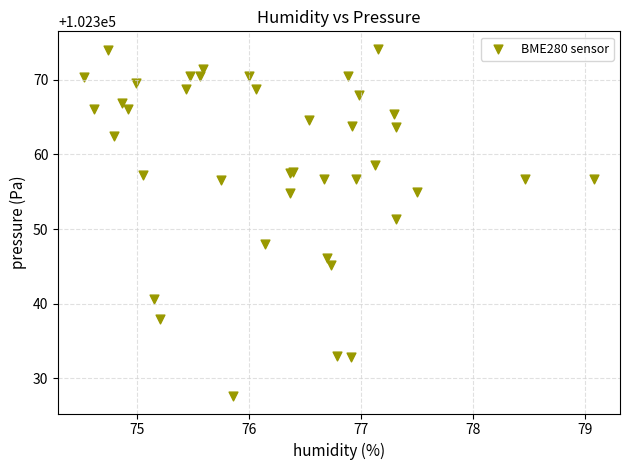

What Y value in the scatter plot is closest to 102350?

102351.4